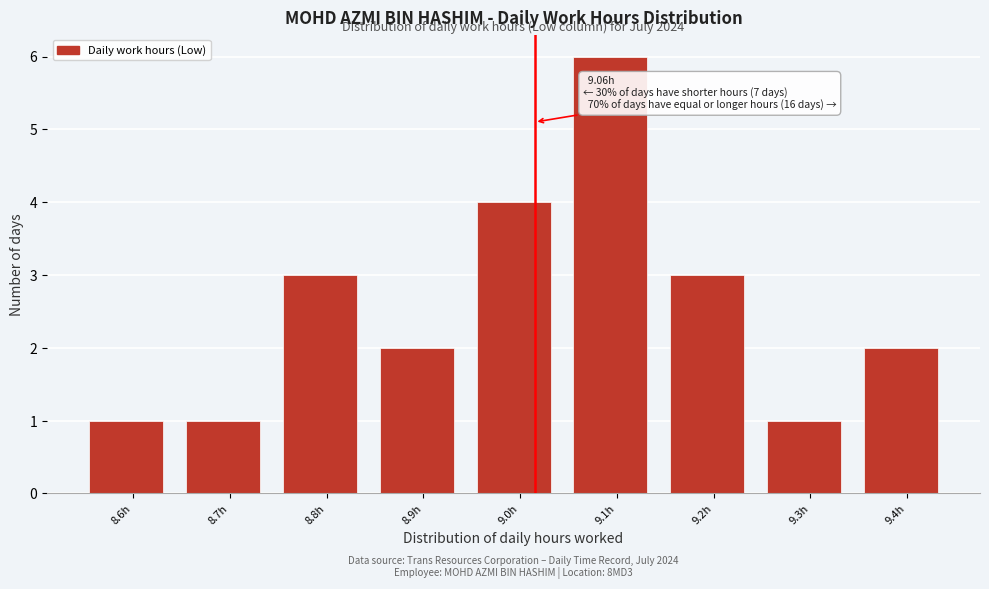

Reading left to right, list all the values displayed in this chart.

1	1	3	2	4	6	3	1	2